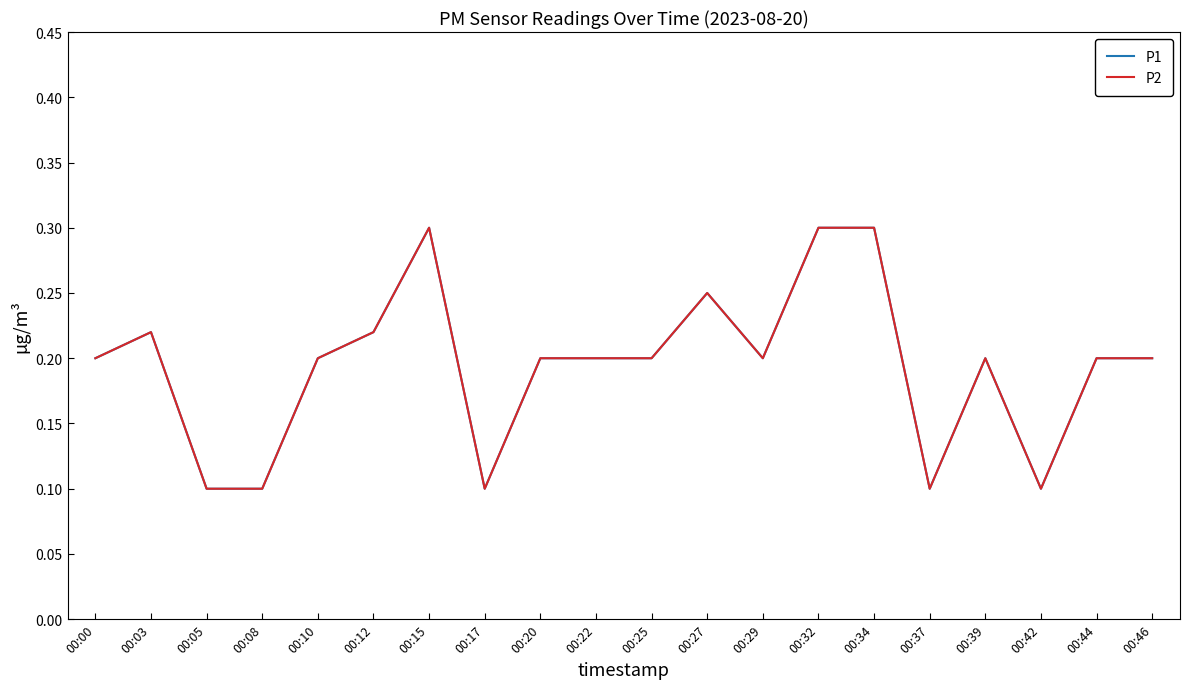

At which label does P2 reach its minimum?

00:05